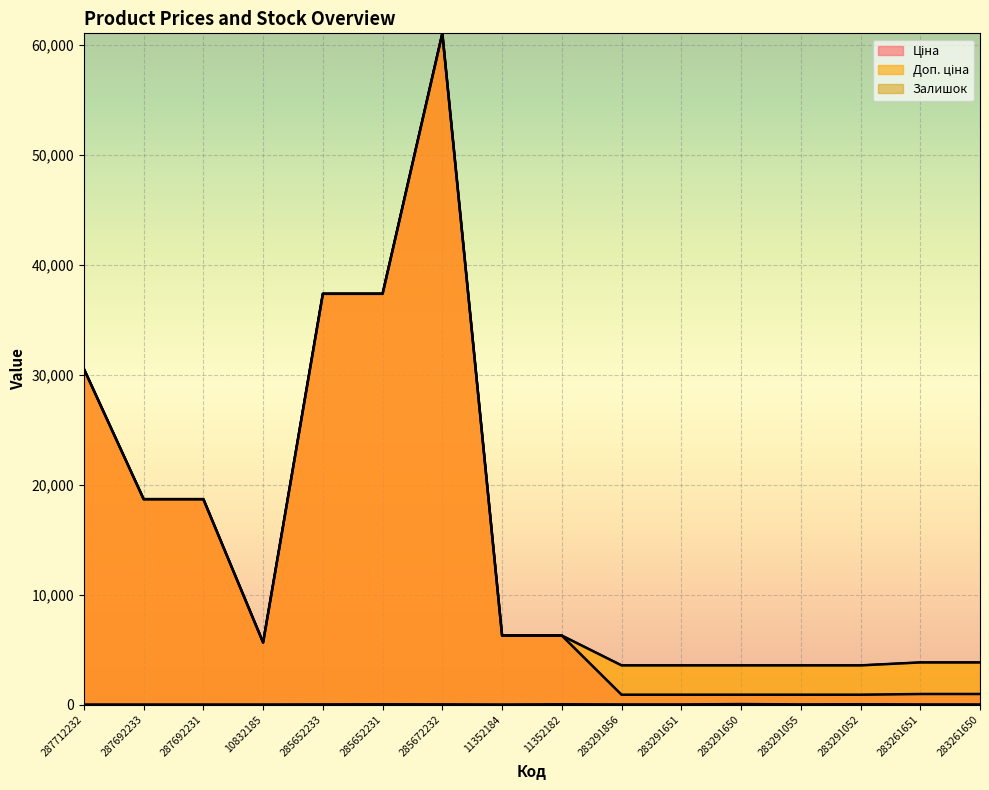

Which series has the largest total across all categories?

Доп. ціна